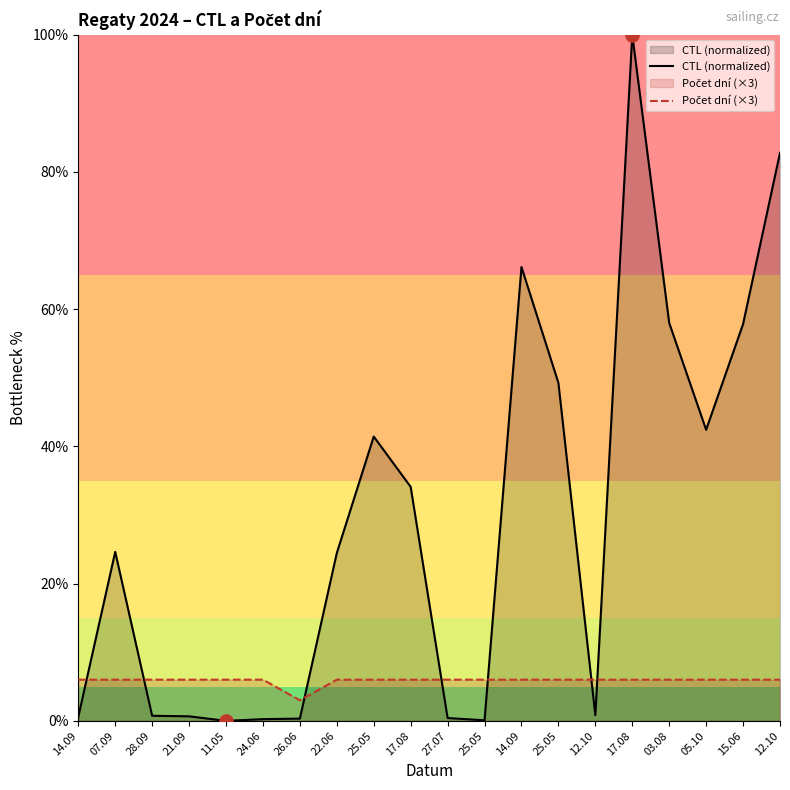

At which category is the sum across all series the highest?

17.08